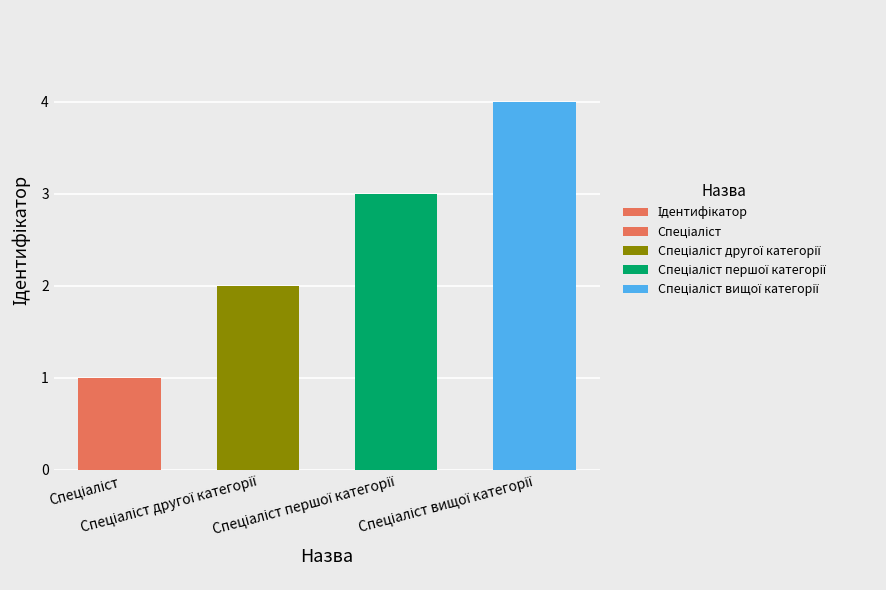

What is the difference between the maximum and minimum values?

3